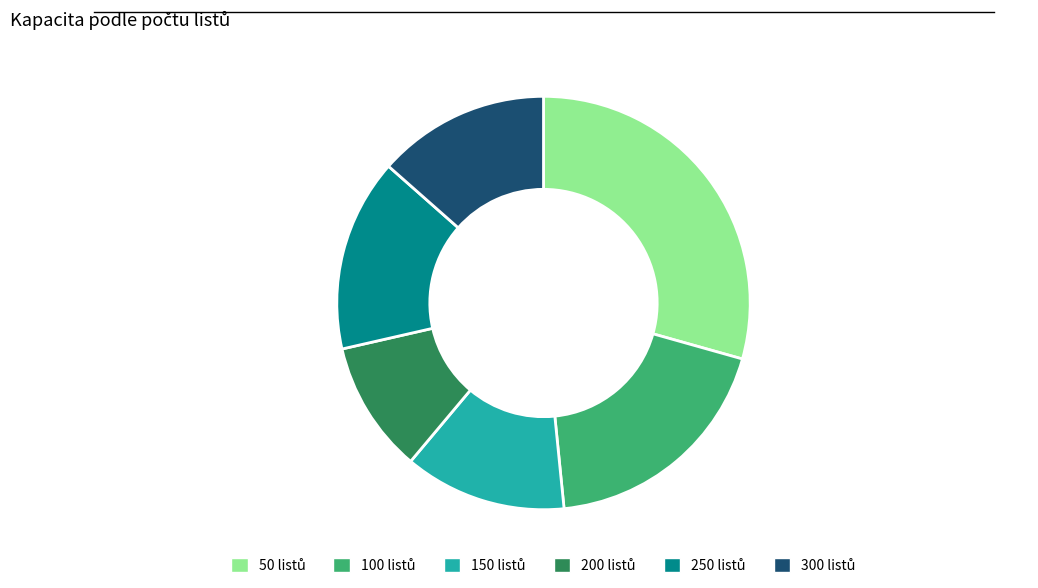

How many slices are in this pie chart?

6